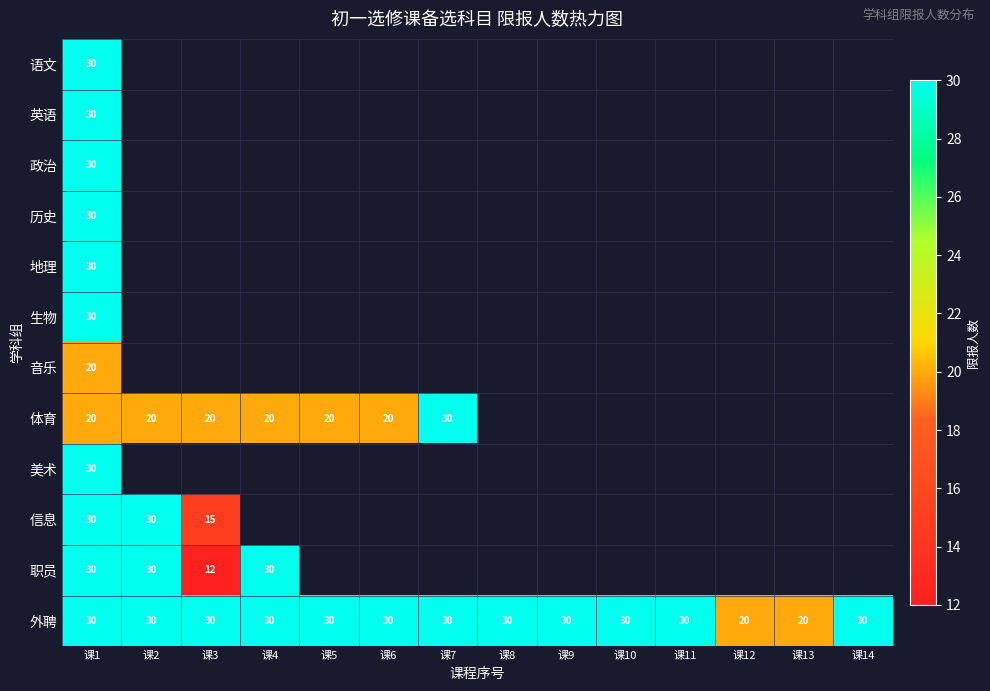

Count the 外聘 values in the range 30 to 31.

12